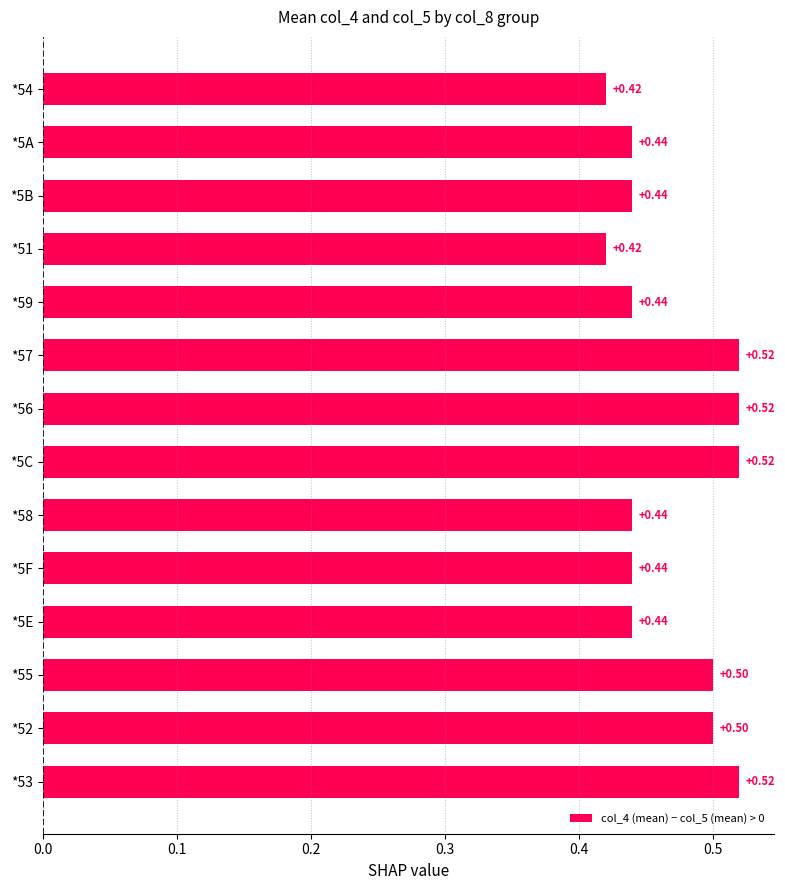

At which label does col_4 (mean) reach its minimum?

*54